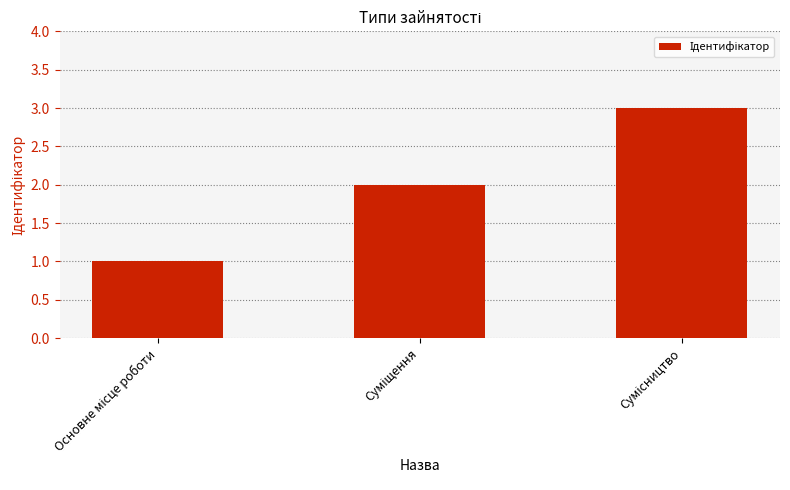

What is the greatest value displayed?

3